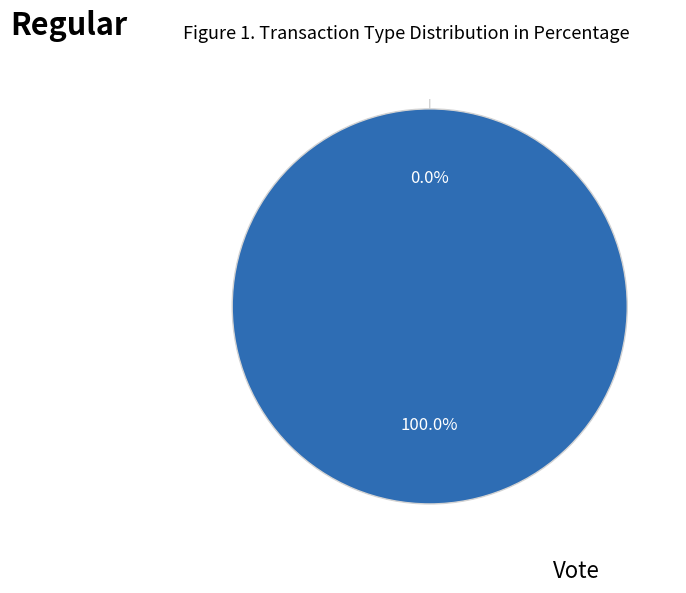

Which category has the smallest portion of the pie?

Regular